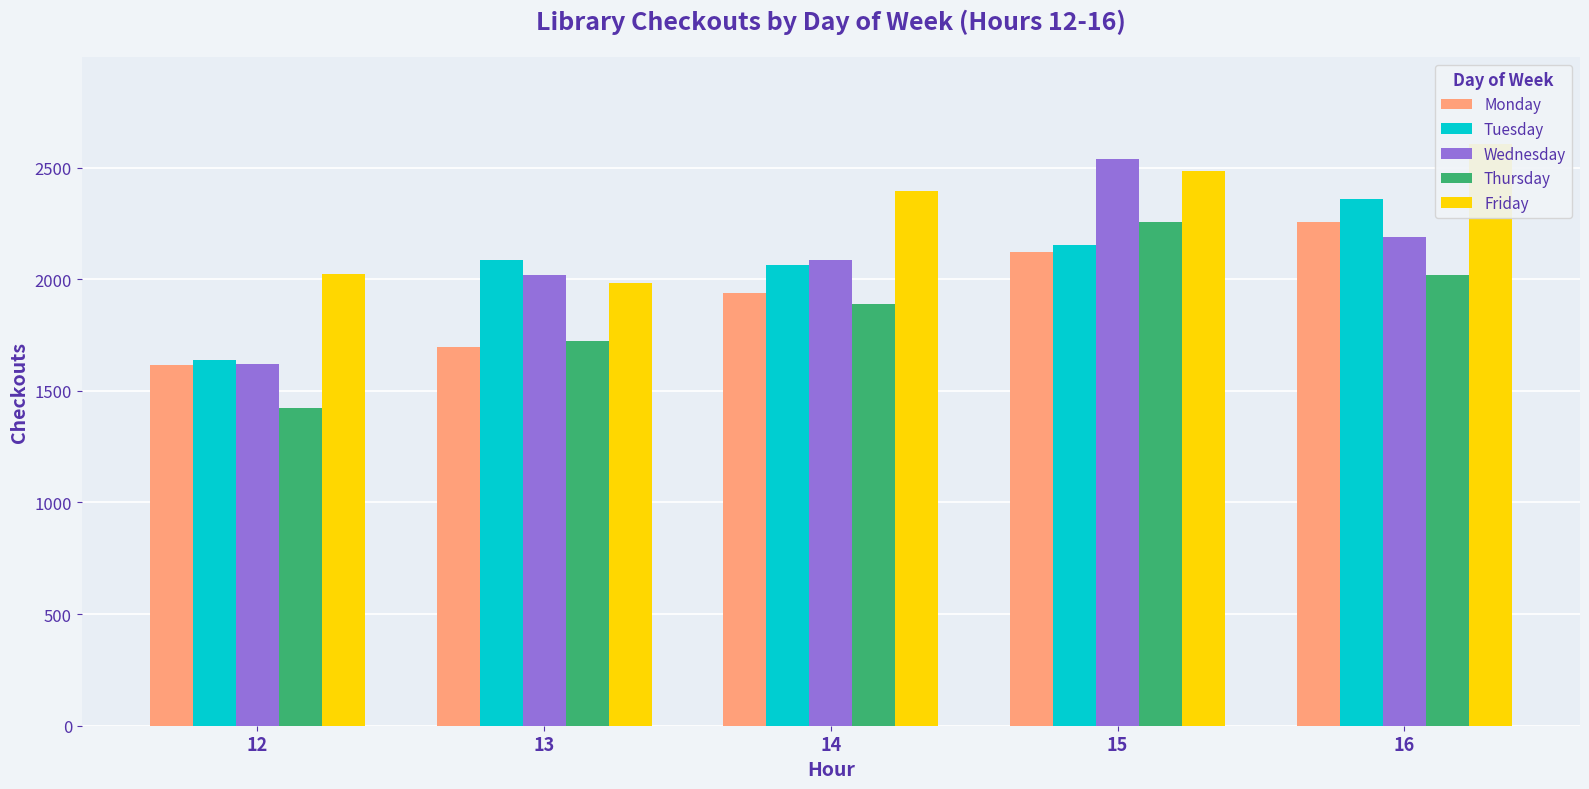

The Tuesday series shows 565 at 15. True or false?

False